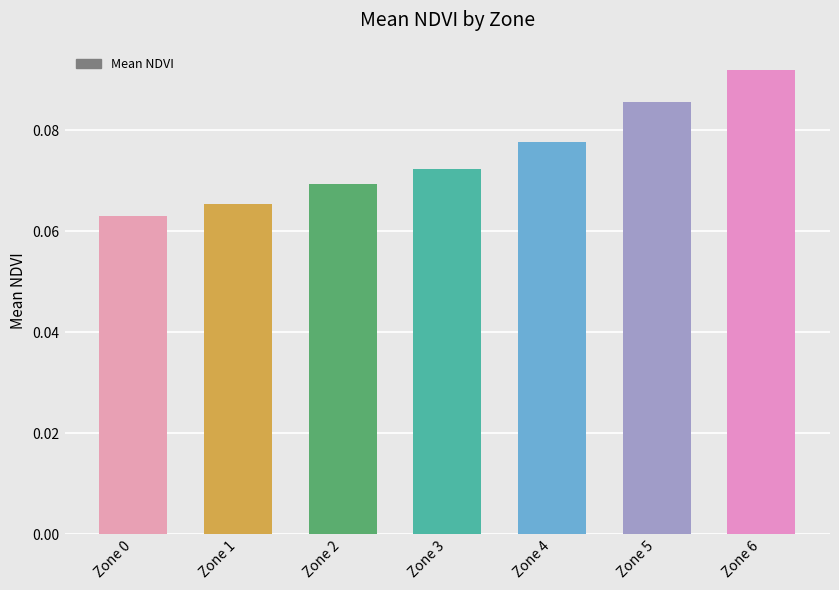

How many bars are there in total?

7